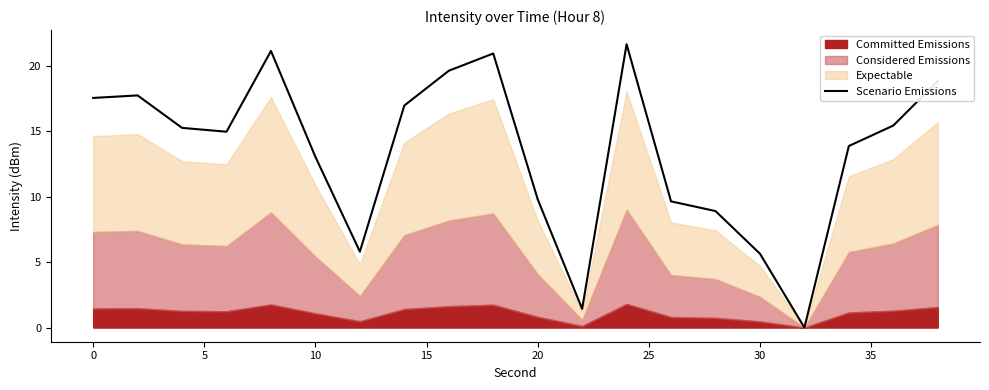

What is the highest value of the Scenario Emissions series?

21.7